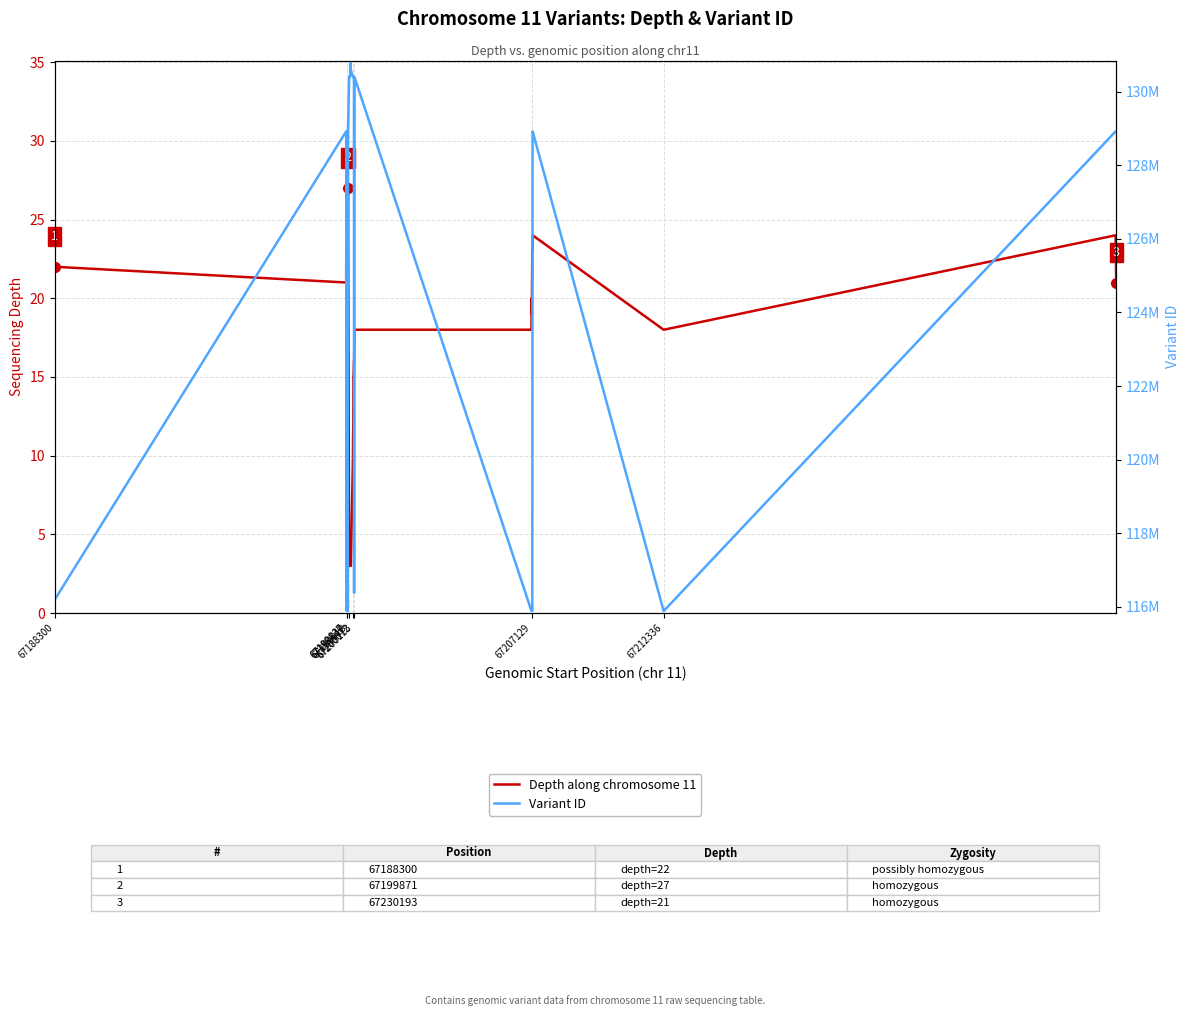

List the series in order of their overall mean, lowest first.

Depth along chromosome 11, Variant ID